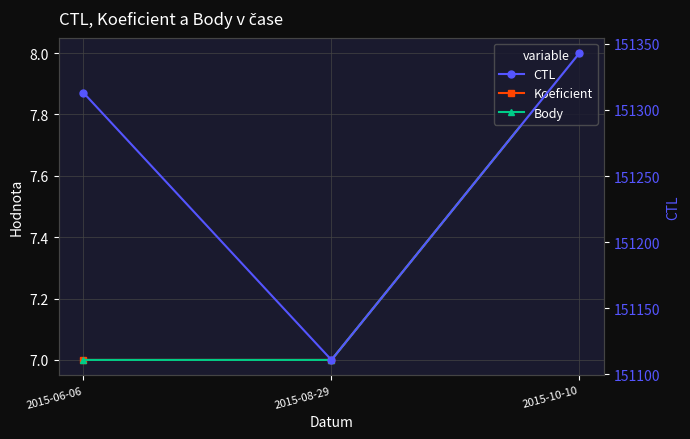

What value does the CTL series have at 2015-06-06?

151313